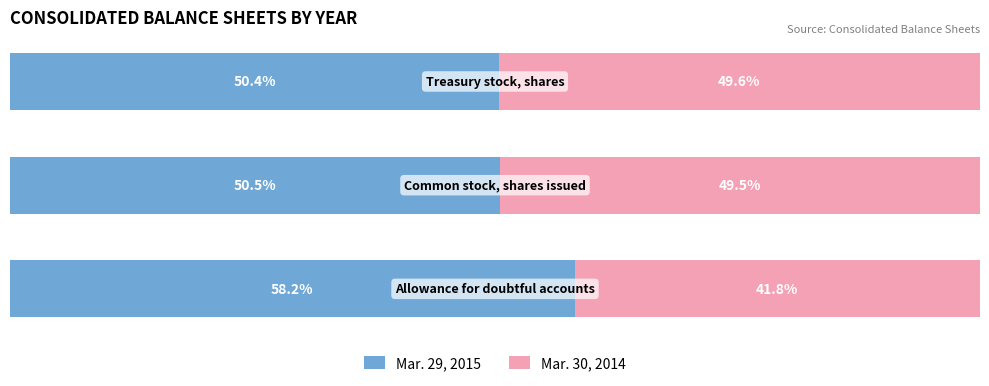

Which series has the largest total across all categories?

Mar. 29, 2015